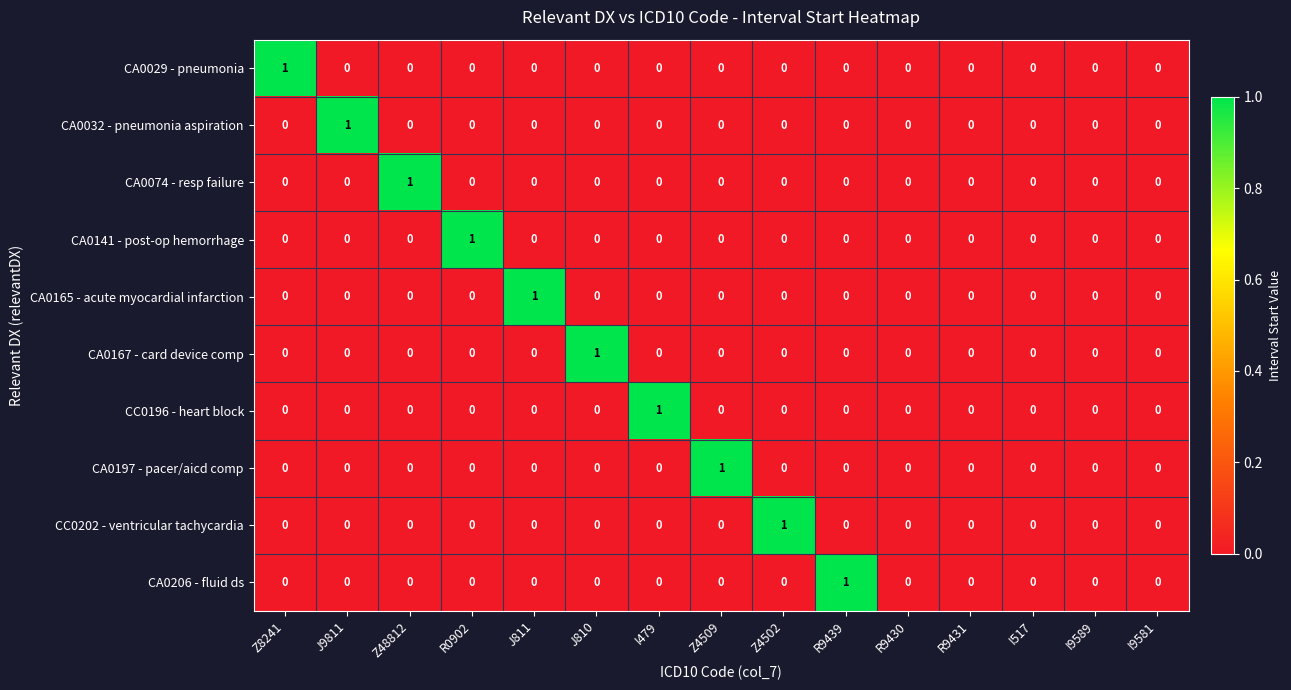

Is the value of CA0206 - fluid ds at R9439 greater than the value of CC0202 - ventricular tachycardia at R9439?

Yes